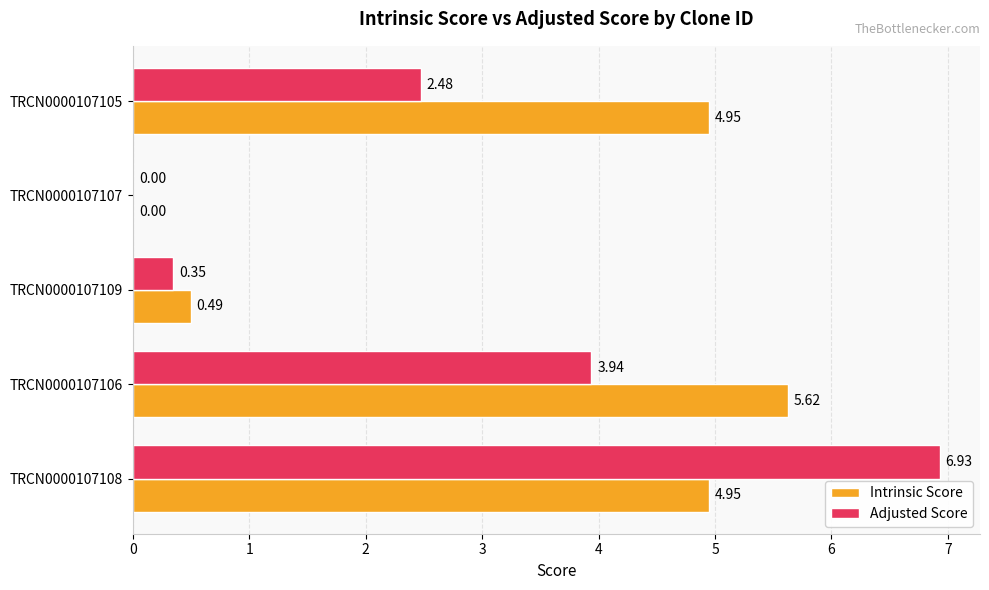

What is the sum of all Intrinsic Score values?

16.0